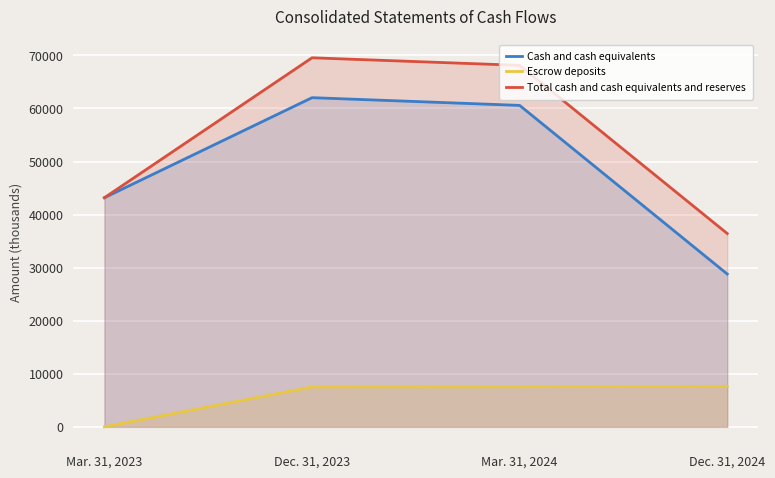

How many data points in Total cash and cash equivalents and reserves are above 68124?

1